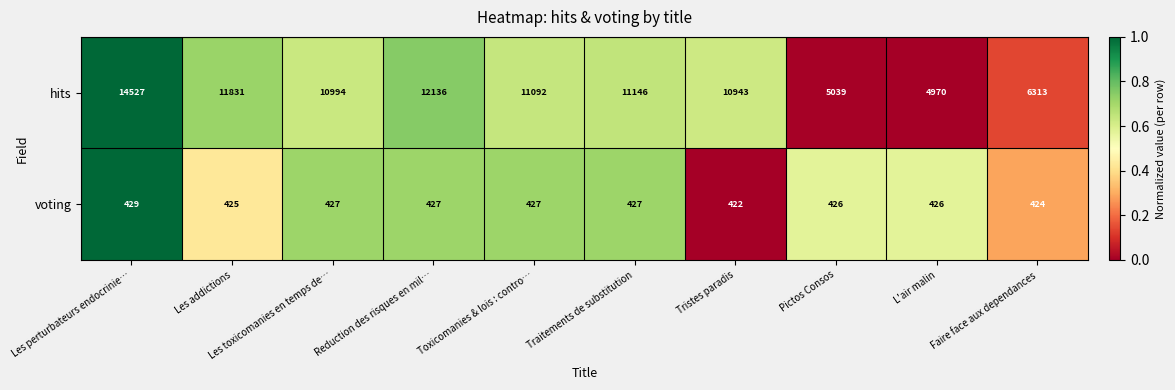

Count the number of categories in the chart.

10